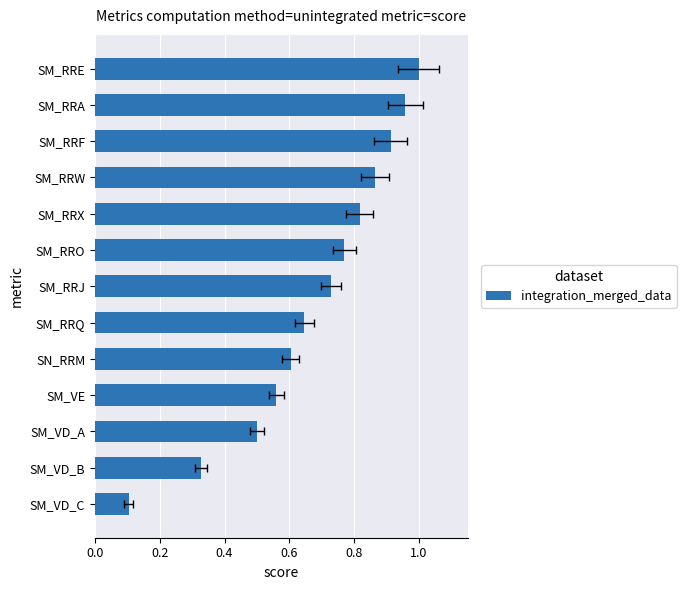

Does the chart contain stacked bars?

No